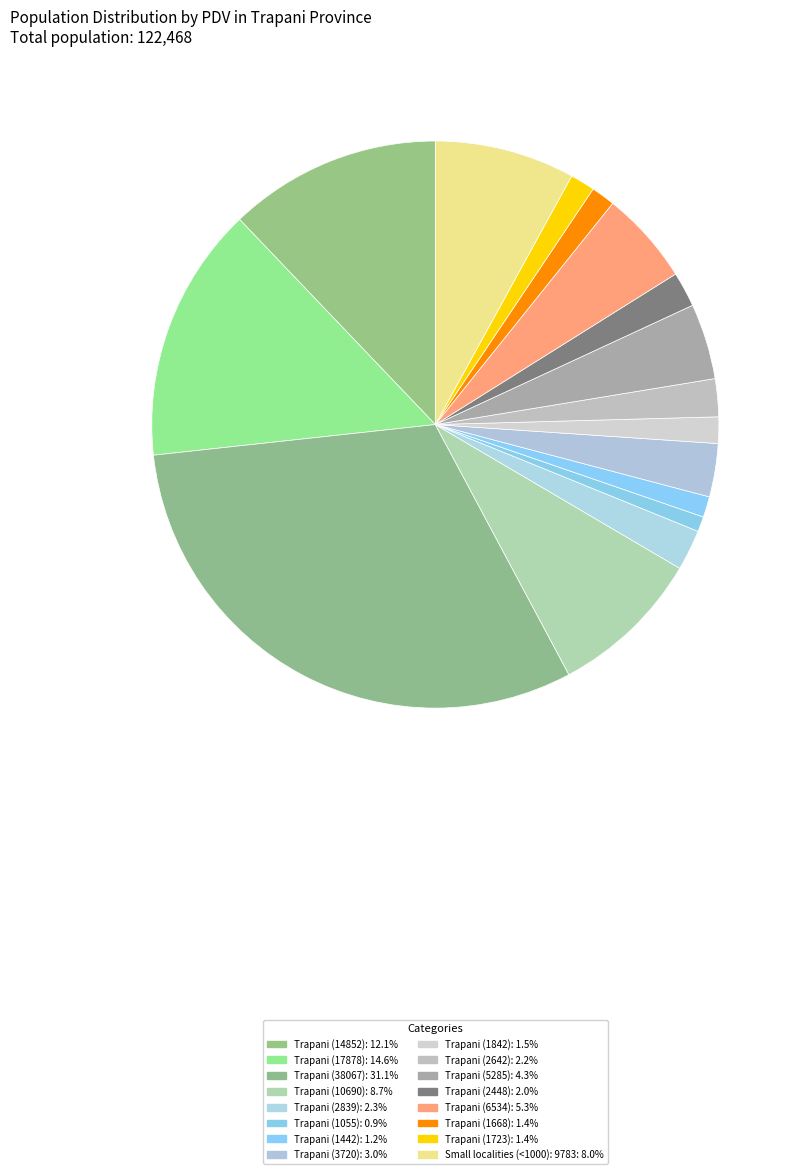

How many segments does this pie chart have?

16